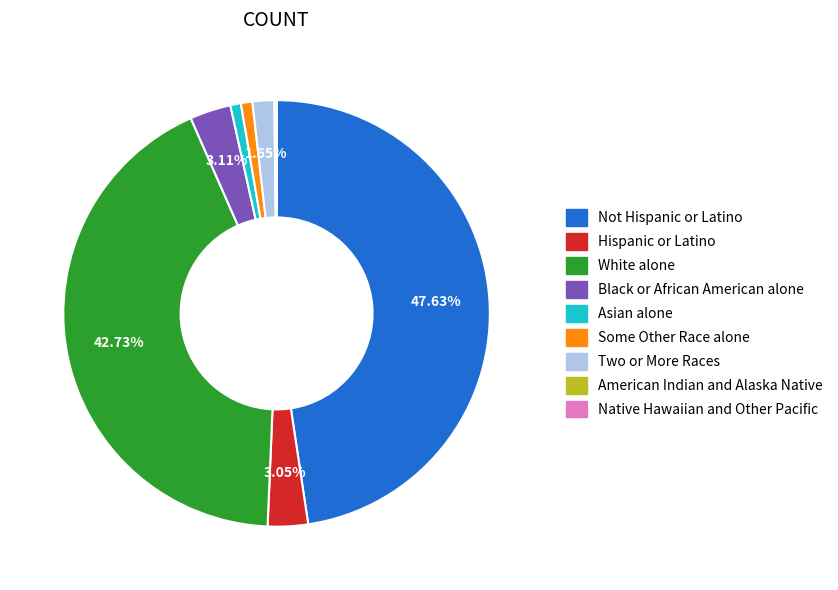

The Some Other Race alone slice represents 1% of the pie. True or false?

True